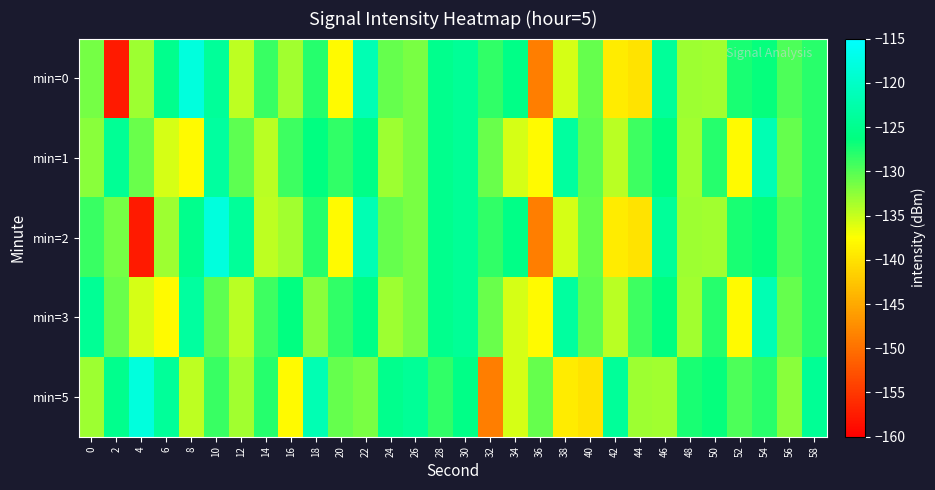

Which label corresponds to the smallest value in the chart?

2